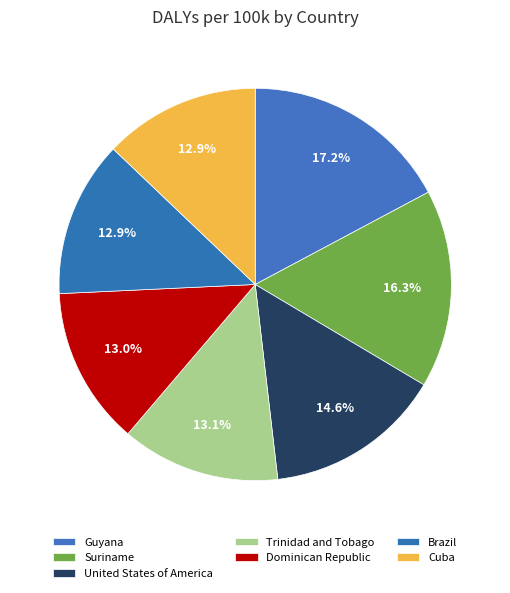

To the nearest percent, what is the difference between the Suriname and Guyana slice percentages?

1%